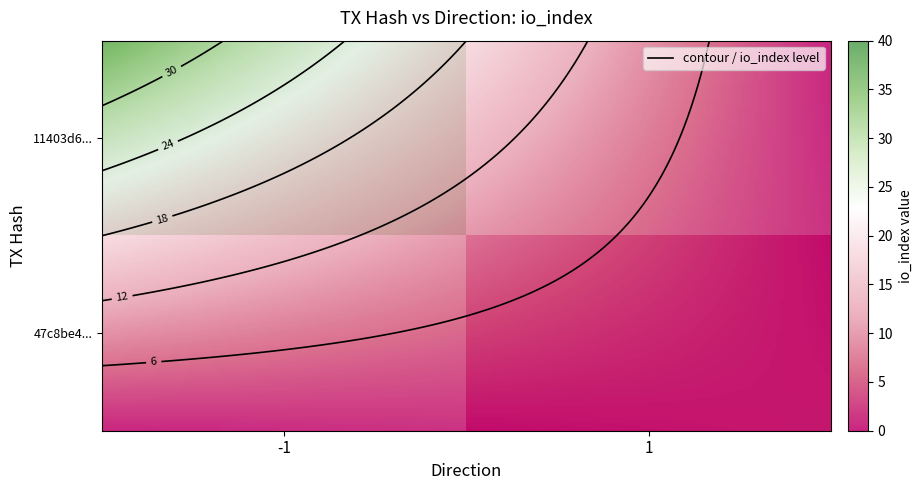

Rank the series by their maximum value, from highest to lowest.

11403d6476b2fc9c974501dfcec98c6c49b2dc8, 47c8be4706ea2fad43b9dc68521905b96abbbac